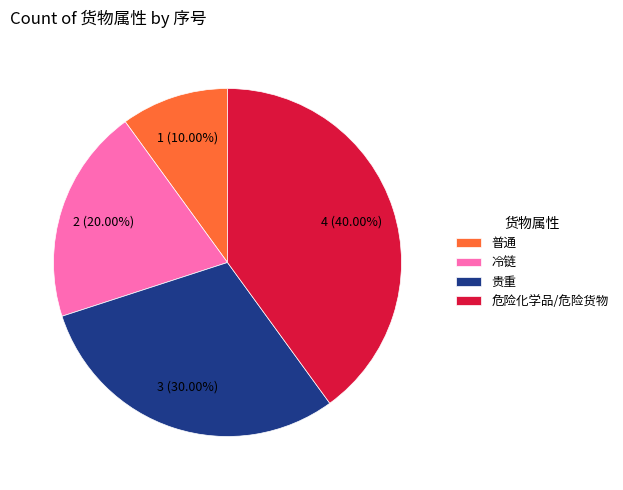

Is it true that 普通 is 10% of the pie?

True